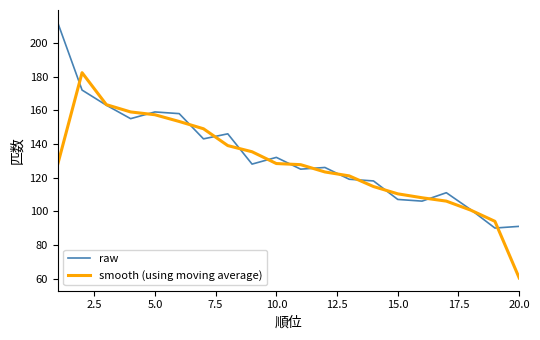

Rank the series by their maximum value, from highest to lowest.

raw, smooth (using moving average)